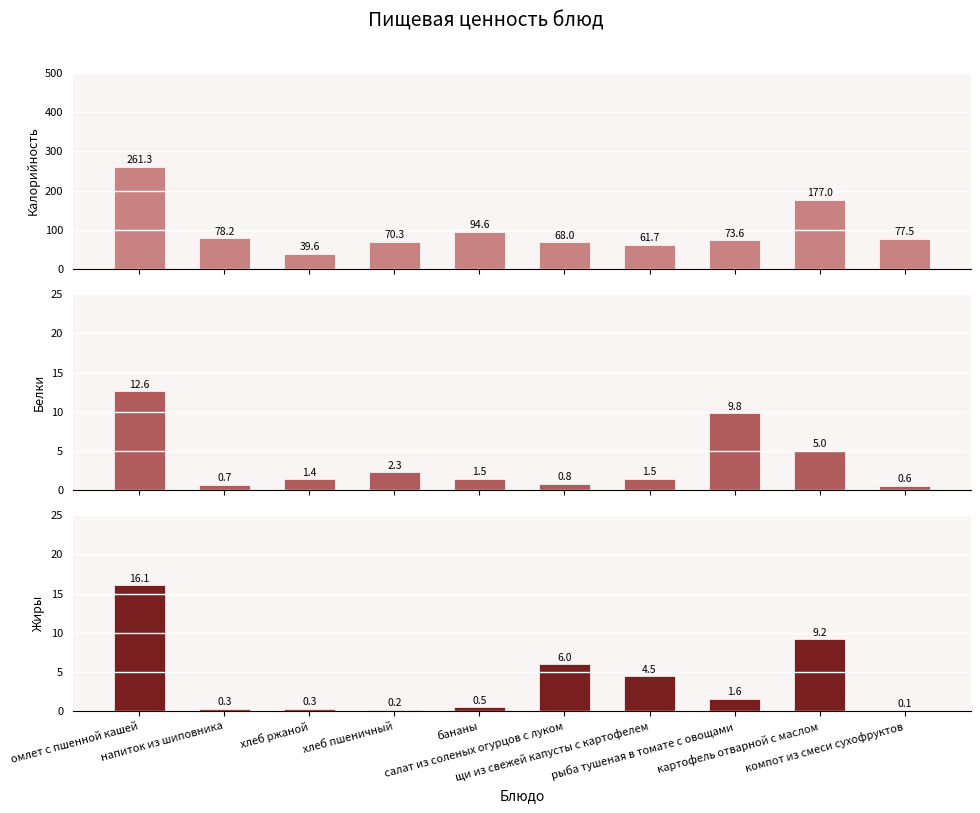

Reading left to right, what are all the values shown in this chart?

Калорийность: 261.3	78.2	39.6	70.3	94.6	68.0	61.7	73.6	177.0	77.5
Белки: 12.6	0.7	1.4	2.3	1.5	0.8	1.5	9.8	5.0	0.6
Жиры: 16.1	0.3	0.3	0.2	0.5	6.0	4.5	1.6	9.2	0.1